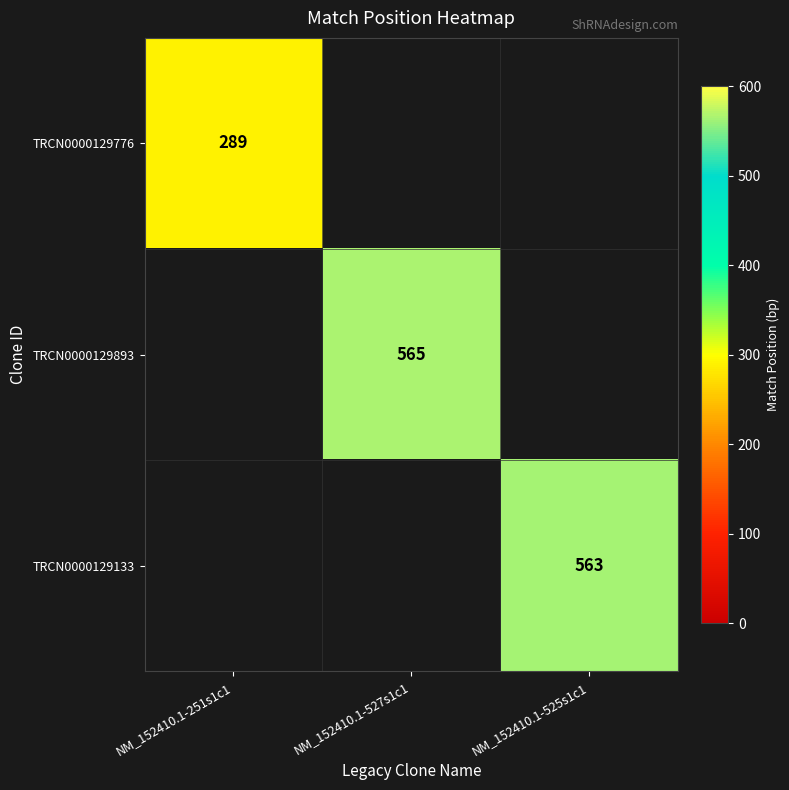

Count the number of data series in this chart.

3